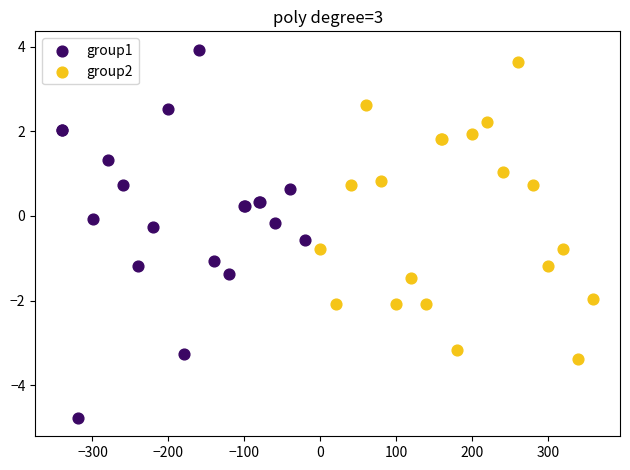

Which series has the widest spread of Y values?

group1